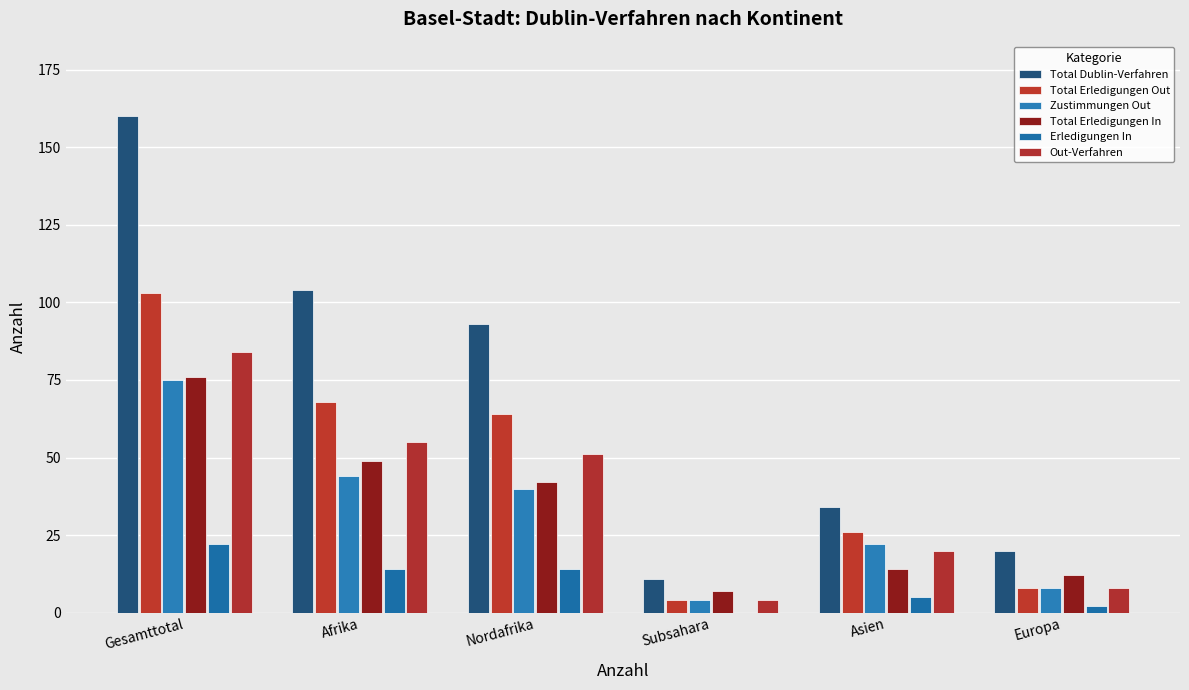

What is the approximate value of Erledigungen In at Asien, to the nearest 5?

5